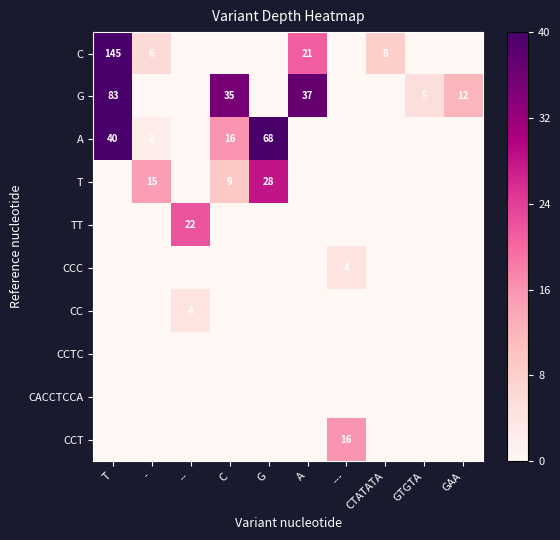

The value of G at GTGTA is 5. True or false?

True